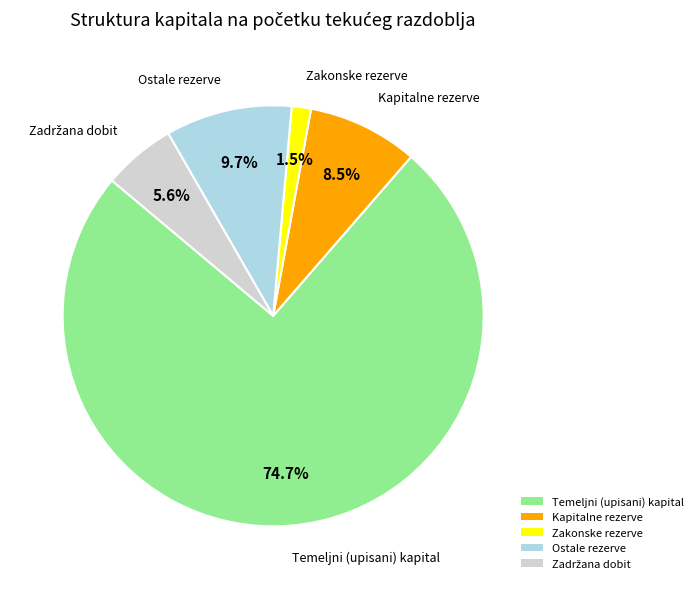

Does any single category account for the majority?

Yes